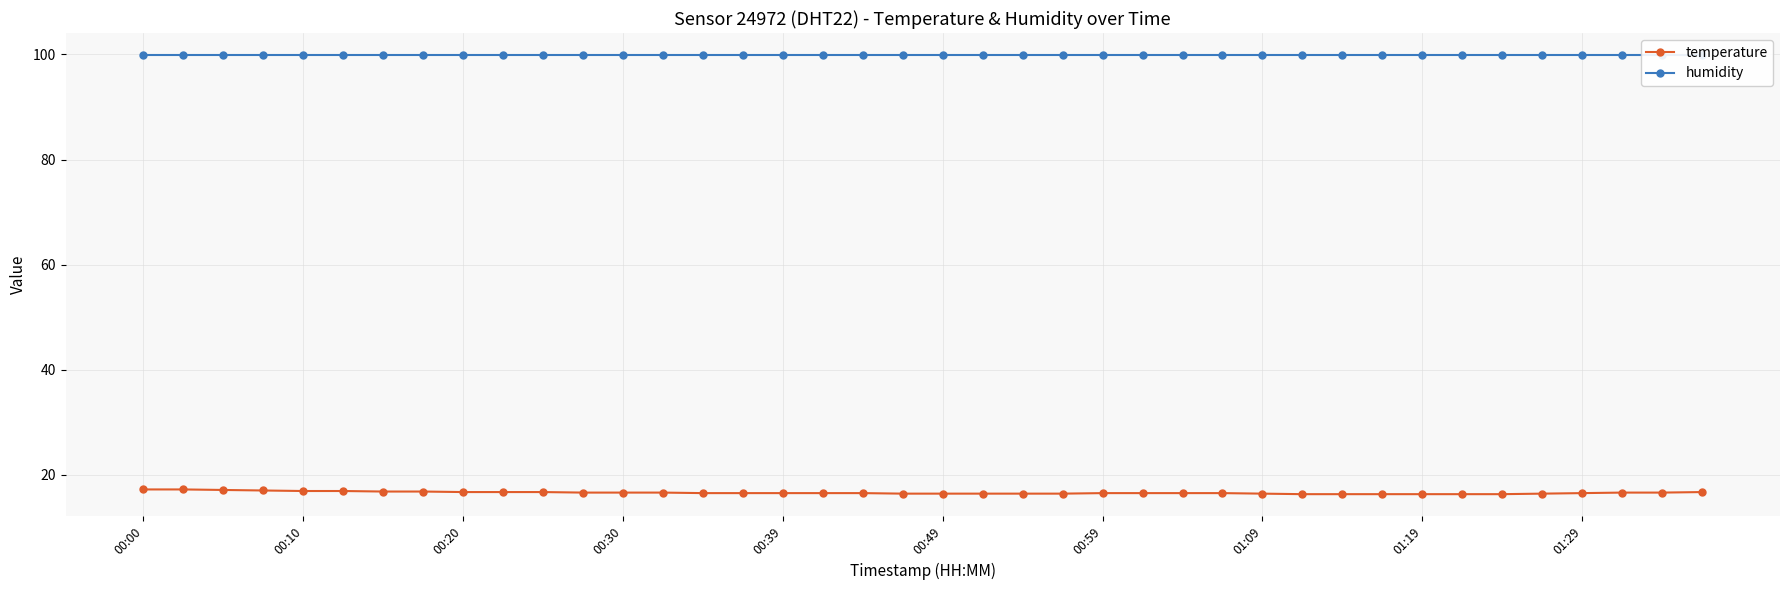

Which series has the largest total across all categories?

humidity